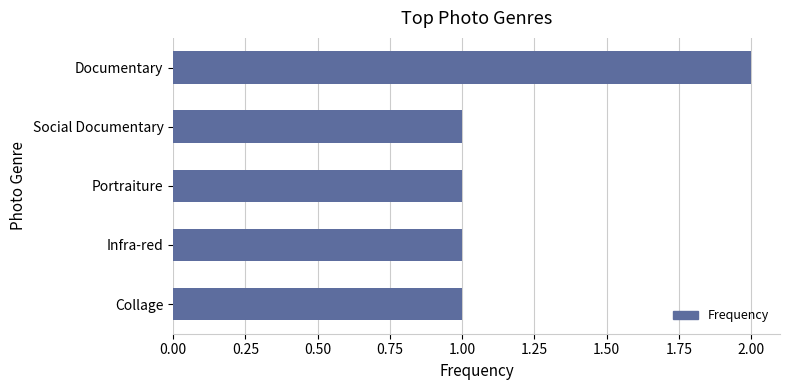

What is the value of the 4th bar from the top?

1